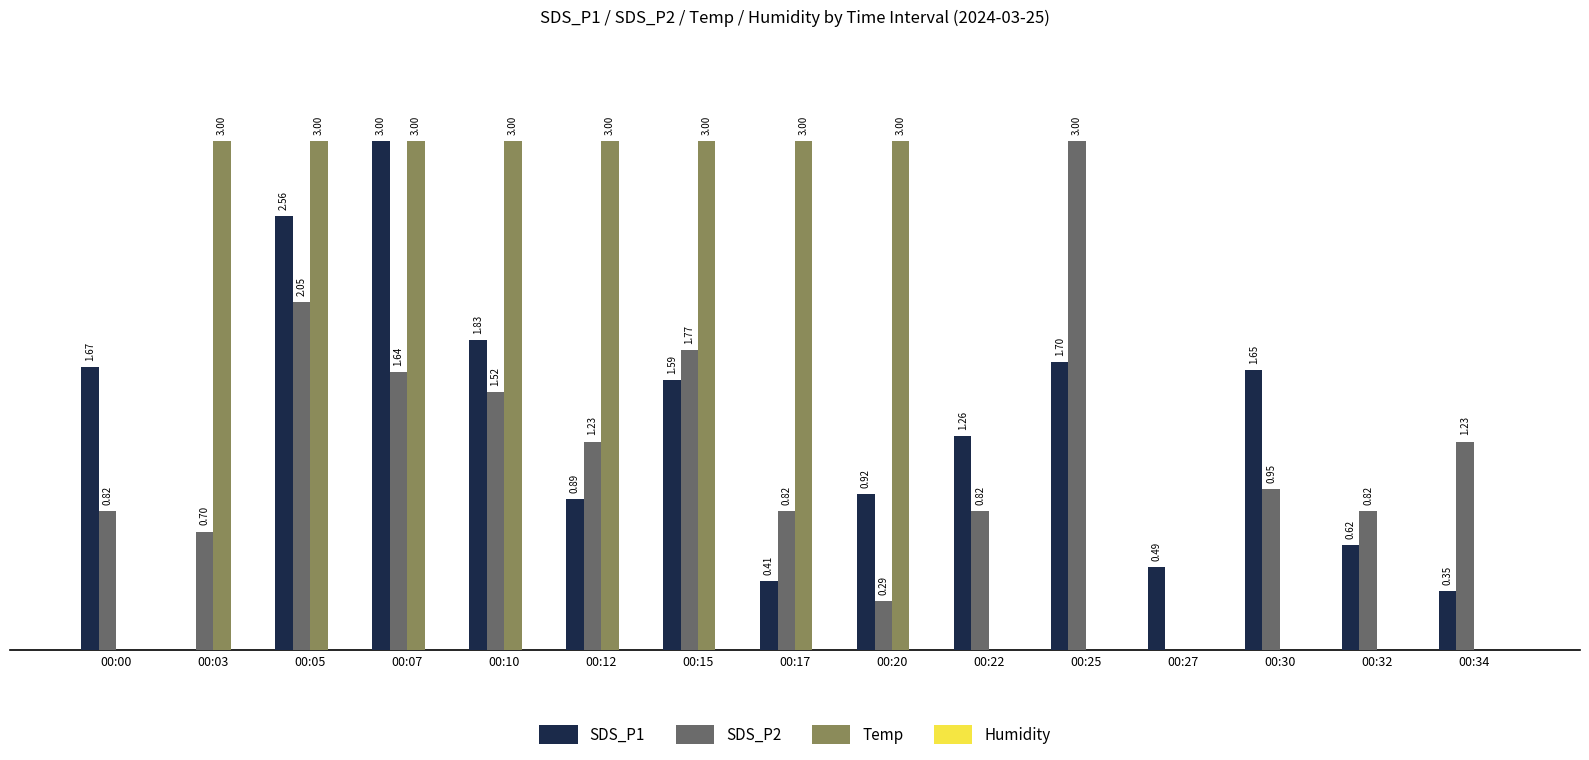

Which series has the largest total across all categories?

Temp